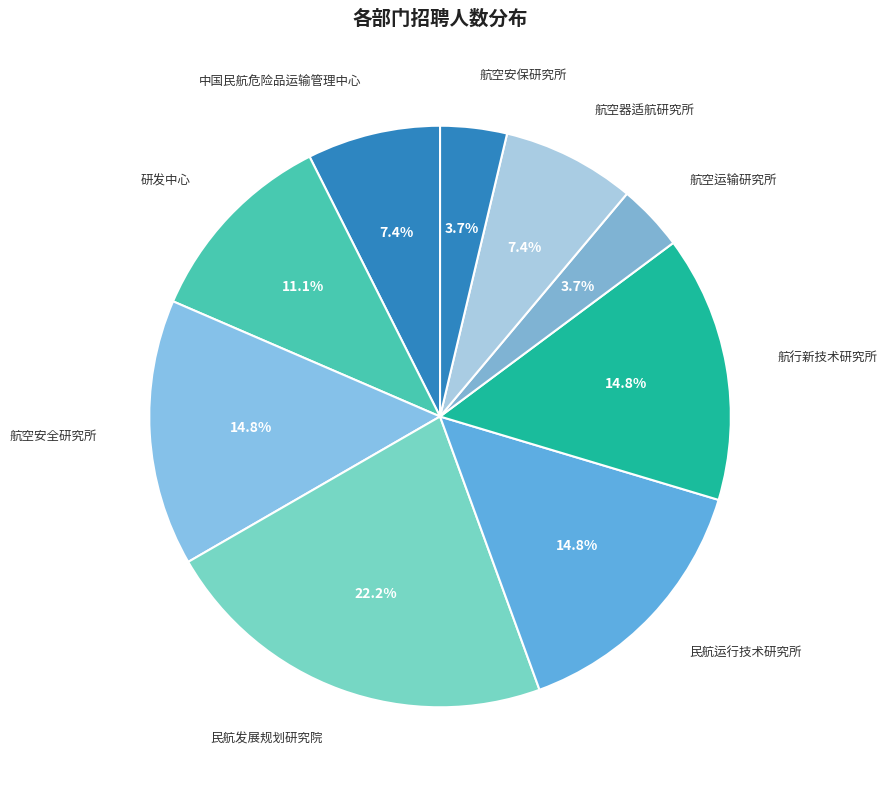

Is 民航运行技术研究所 the majority of the pie?

No